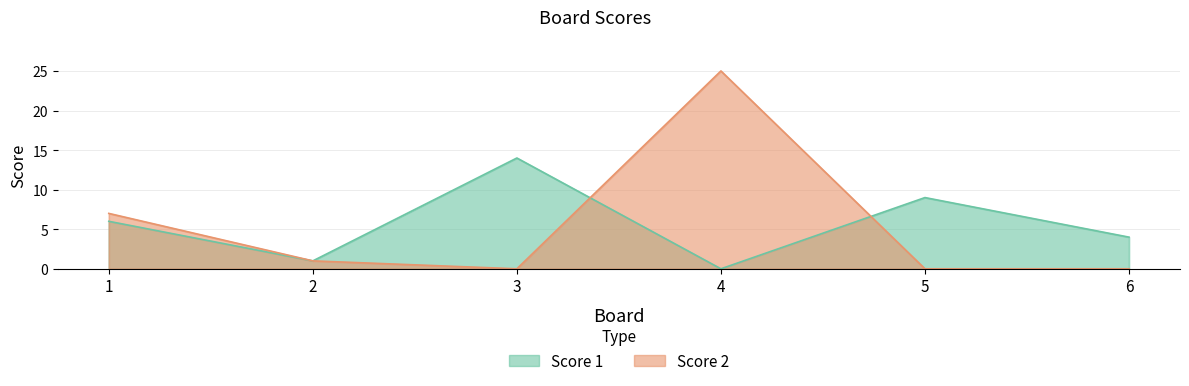

At how many categories does at least one series exceed 9?

2